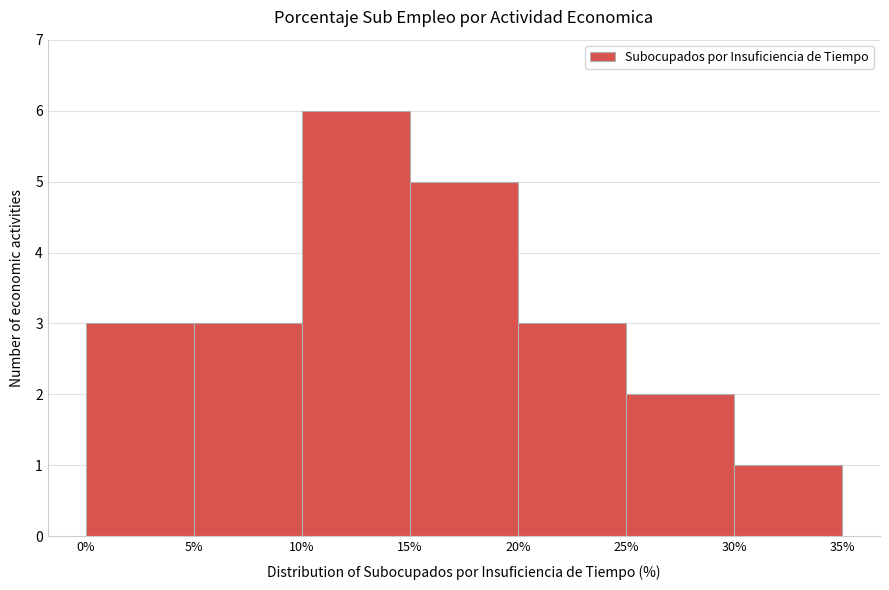

Which range on the x-axis has the tallest bar?

10% to 15%